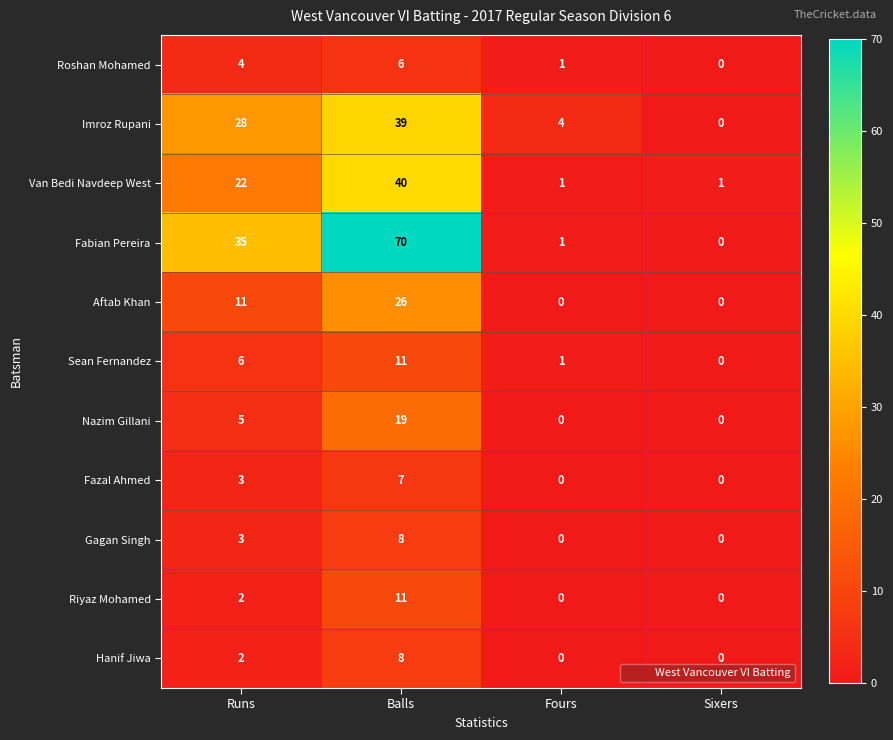

The Fabian Pereira series shows 0 at Sixers. True or false?

True